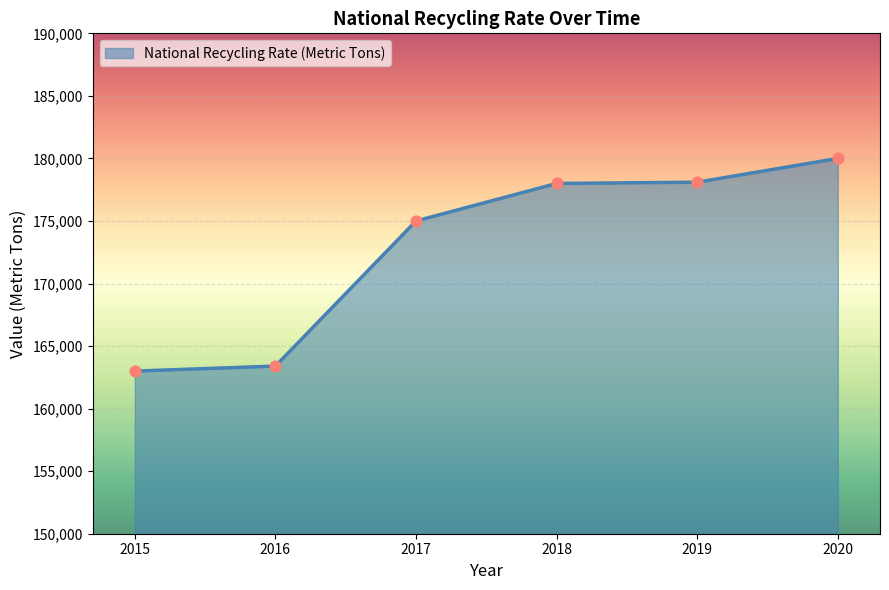

What is the change in value from 2019 to 2020?

+1900